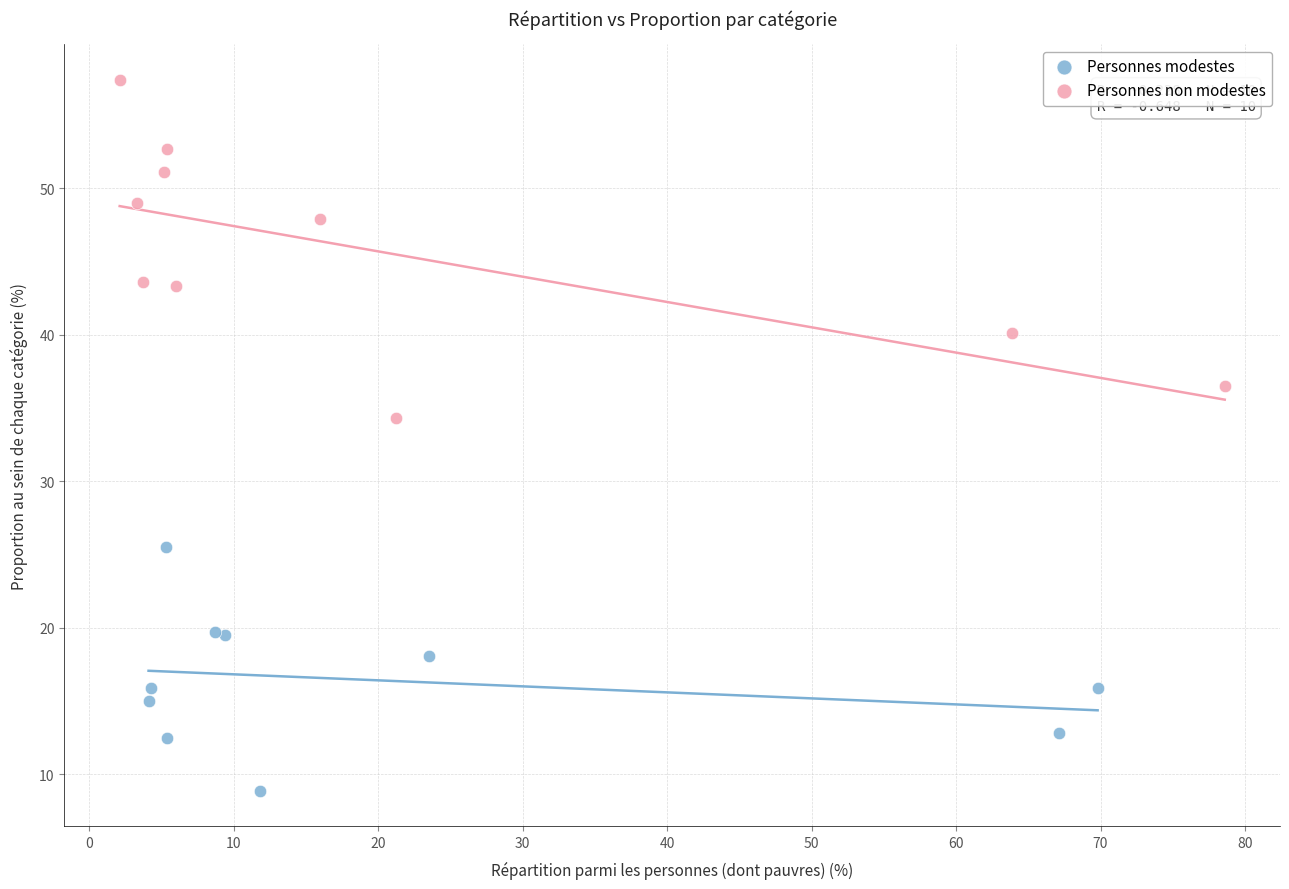

Which series contains the lowest Y value?

Personnes modestes